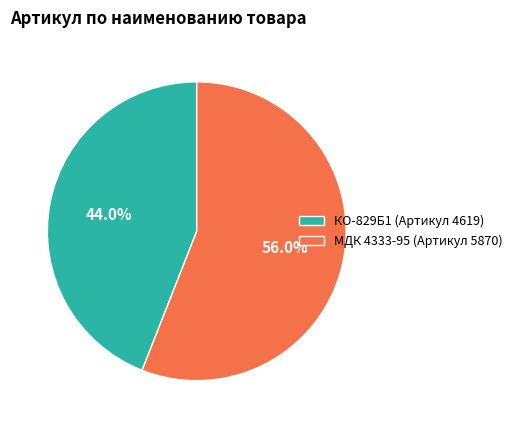

Which slice is the smallest?

КО-829Б1 (Артикул 4619)